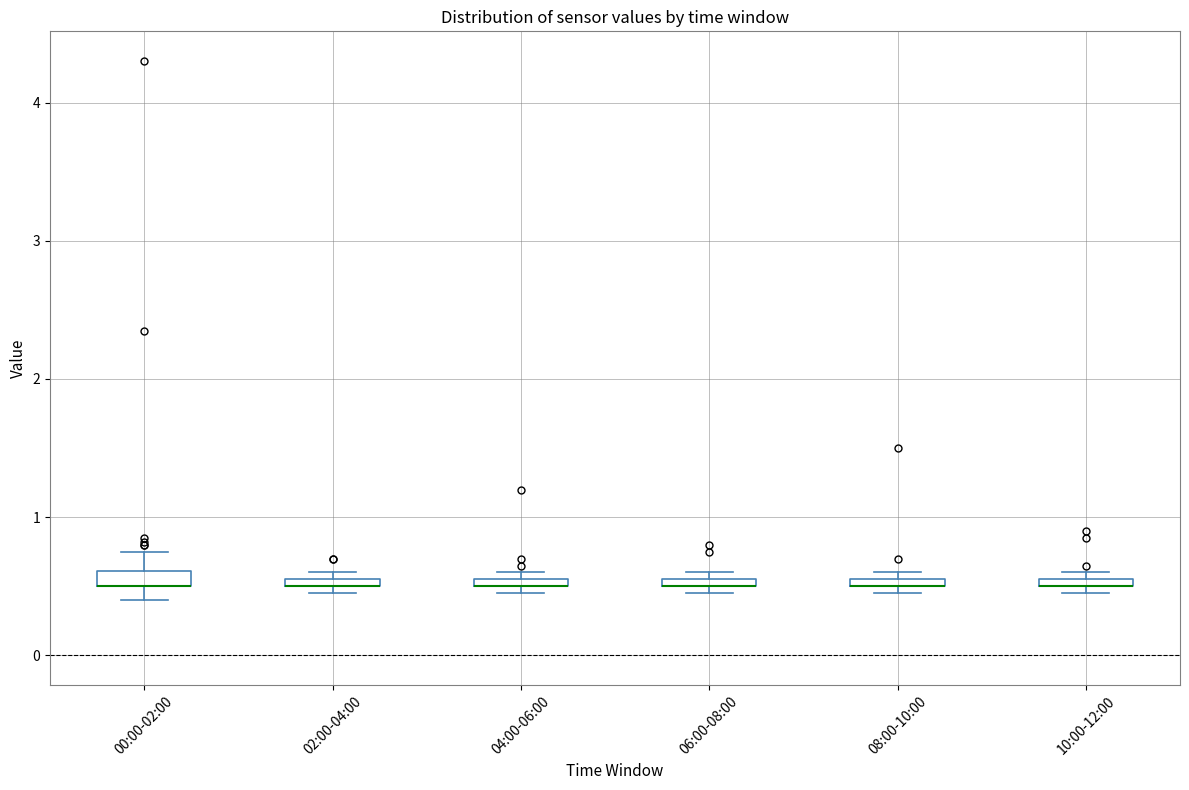

Where is the lower edge of the box for 06:00-08:00 on the y-axis? The values are not printed on the chart, so give them approximately, as read against the axis.

0.5